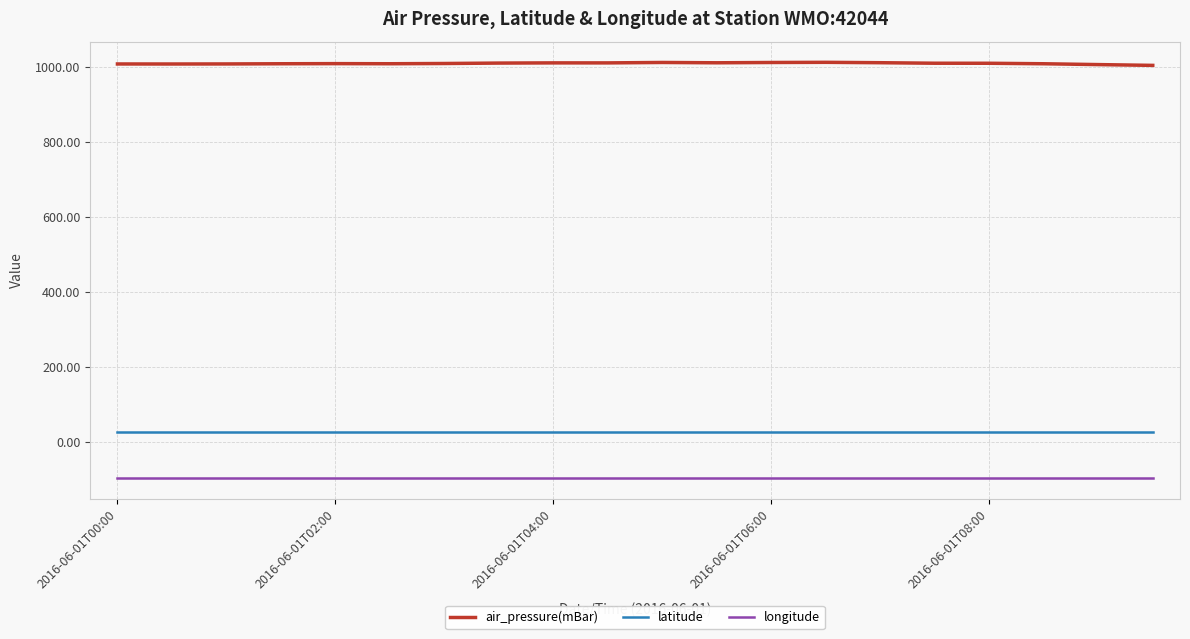

True or false: longitude and latitude cross at least once.

False